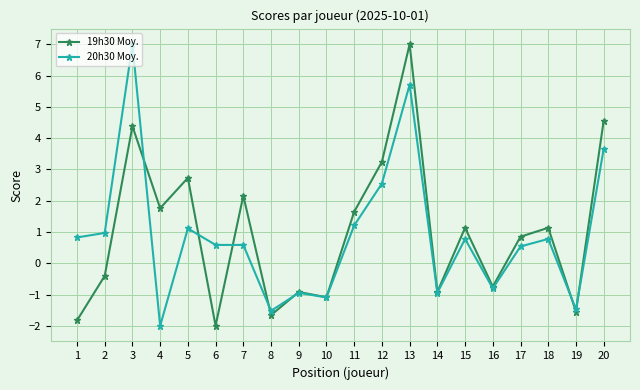

Which series changed the most between 4 and 17?

20h30 Moy.